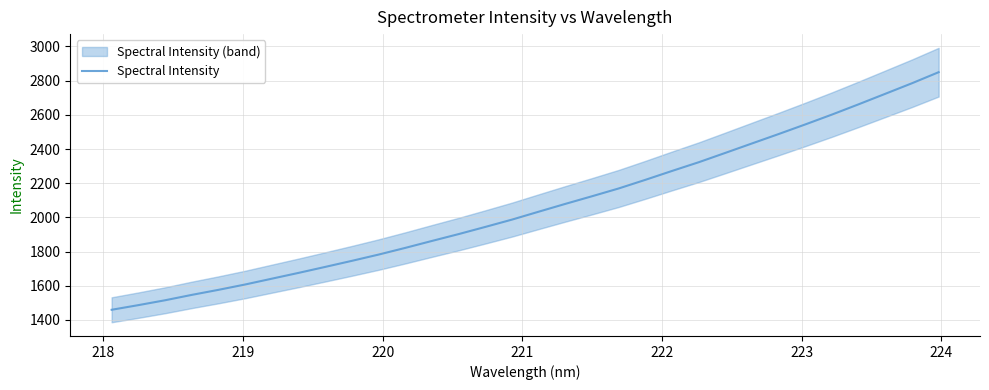

What is the difference between the second highest and minimum values?

1325.0